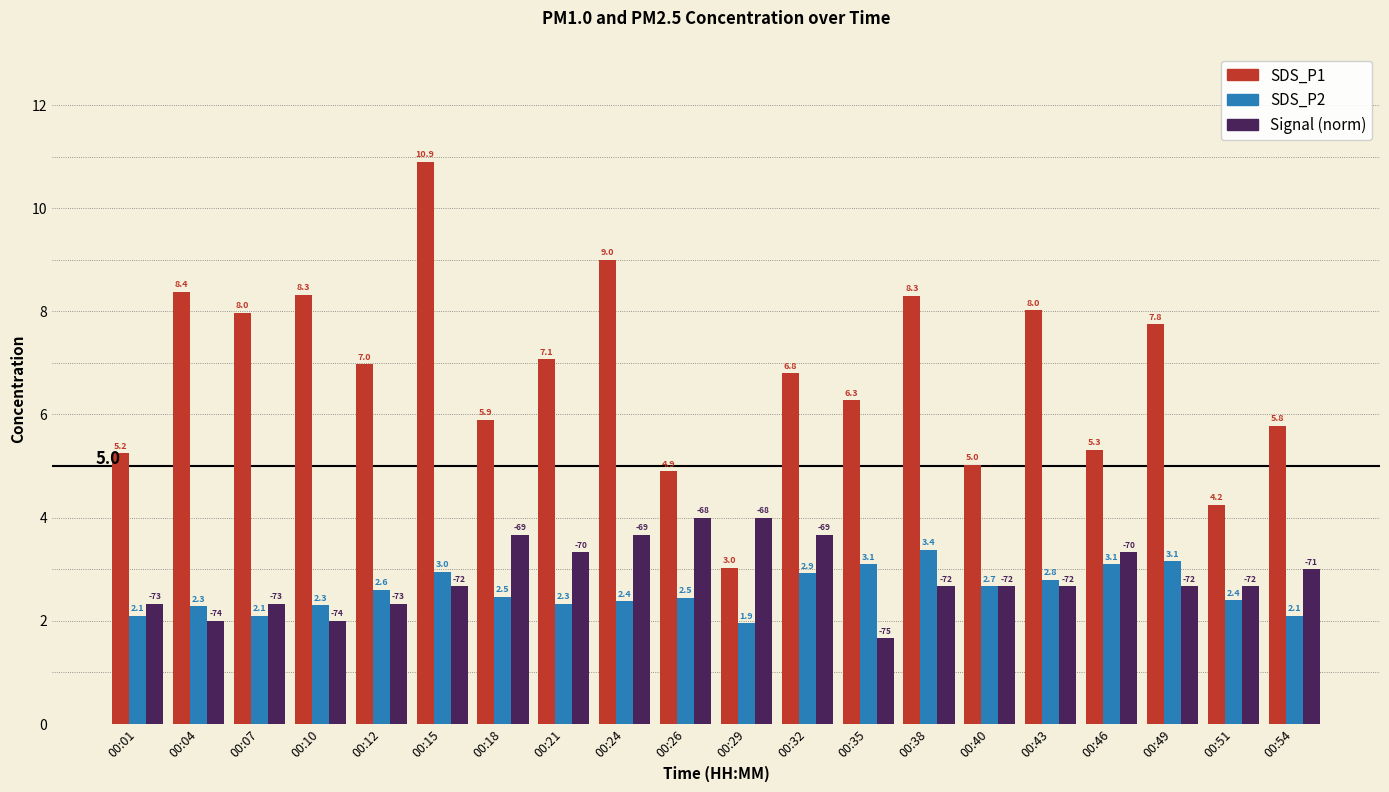

How many distinct data groups are displayed?

3